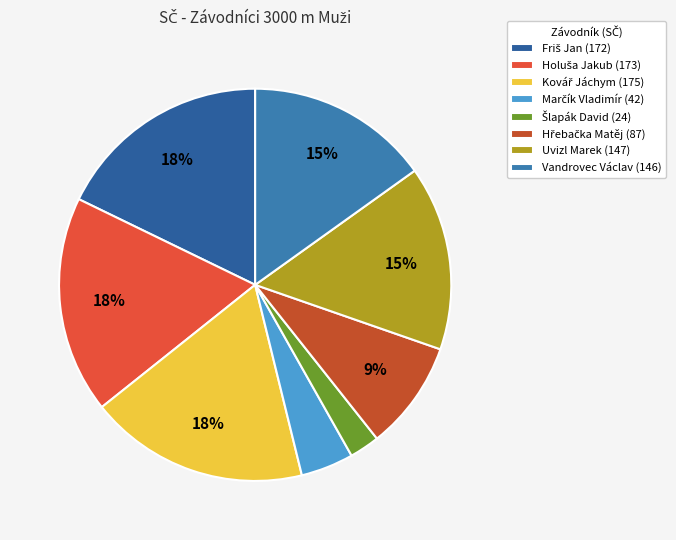

How many slices are in this pie chart?

8